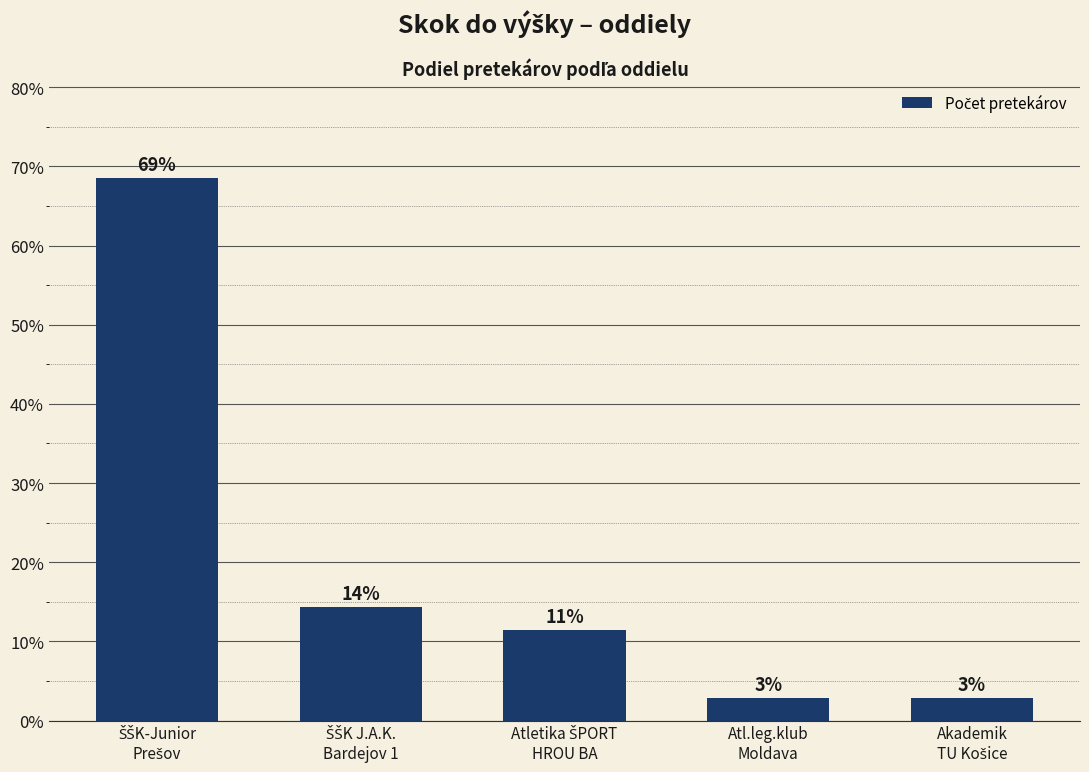

What is the label of the 5th bar from the right?

ŠŠK-Junior
Prešov